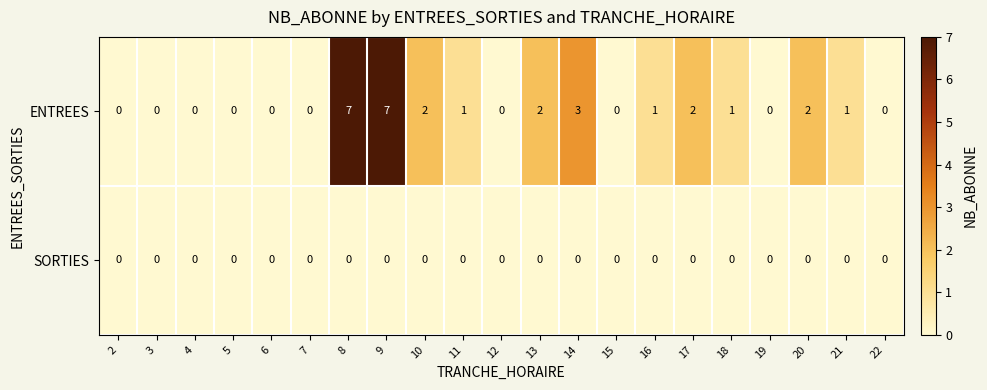

Which series has the largest total across all categories?

ENTREES